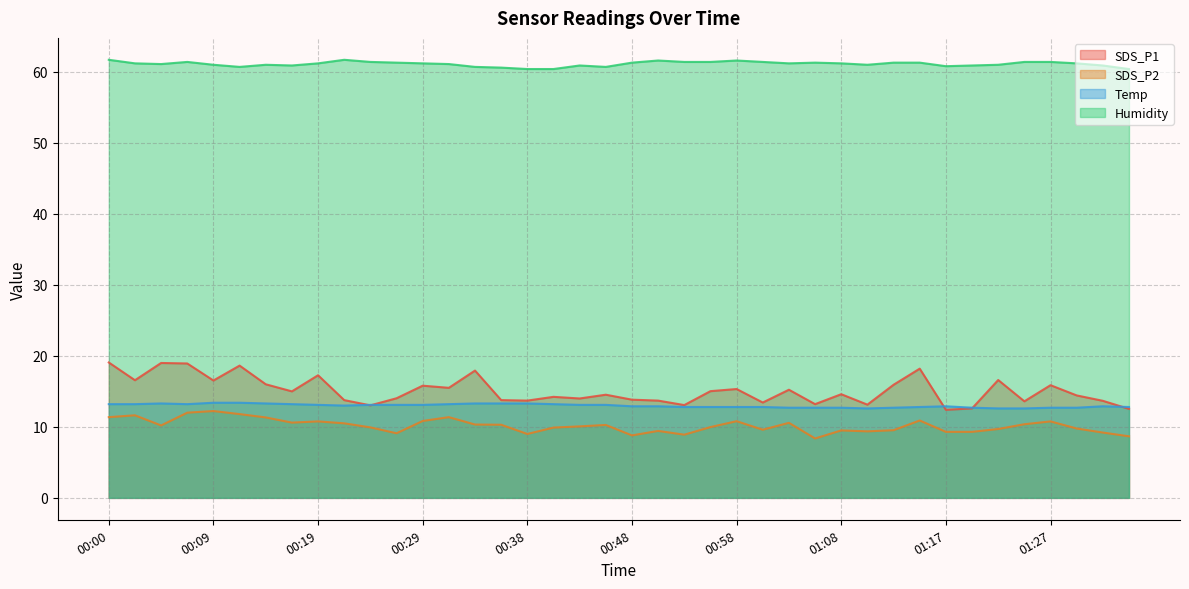

At how many categories does at least one series exceed 60?

40